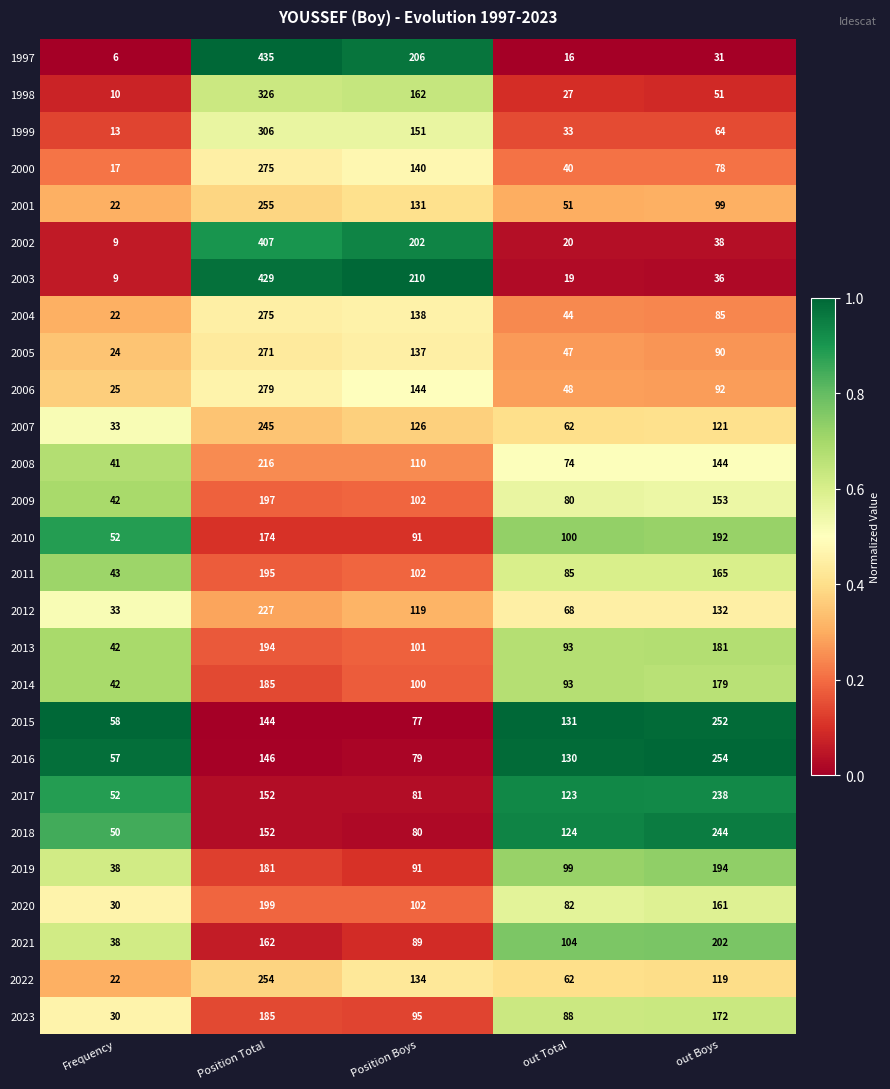

Which series changed the most between Position Total and Position Boys?

1997